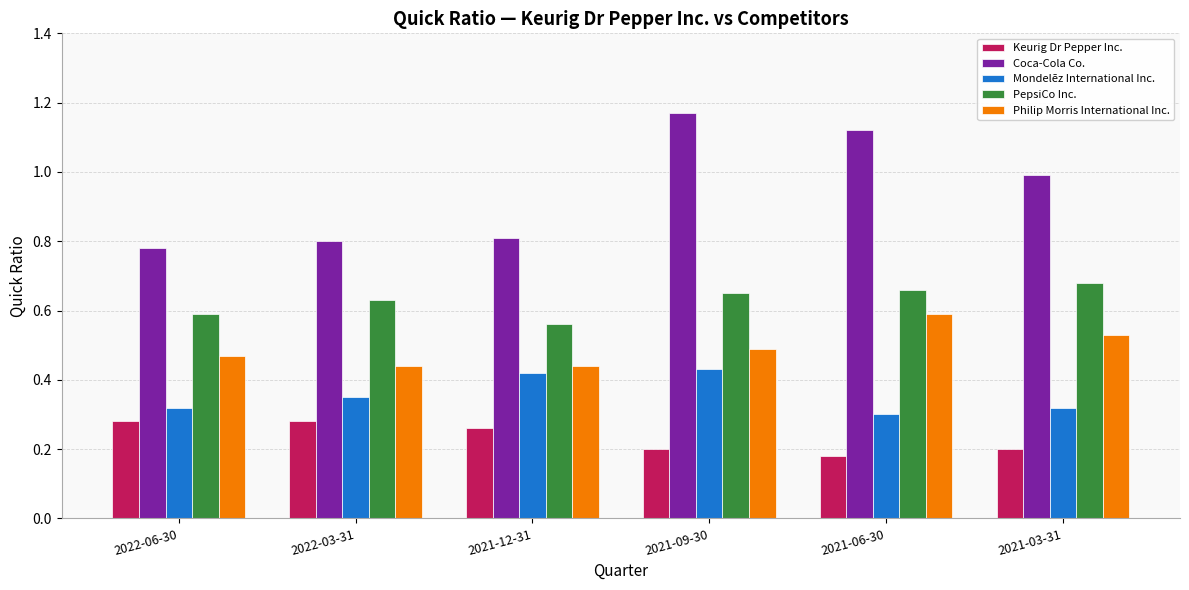

Which series has the largest range (max minus min)?

Coca-Cola Co.